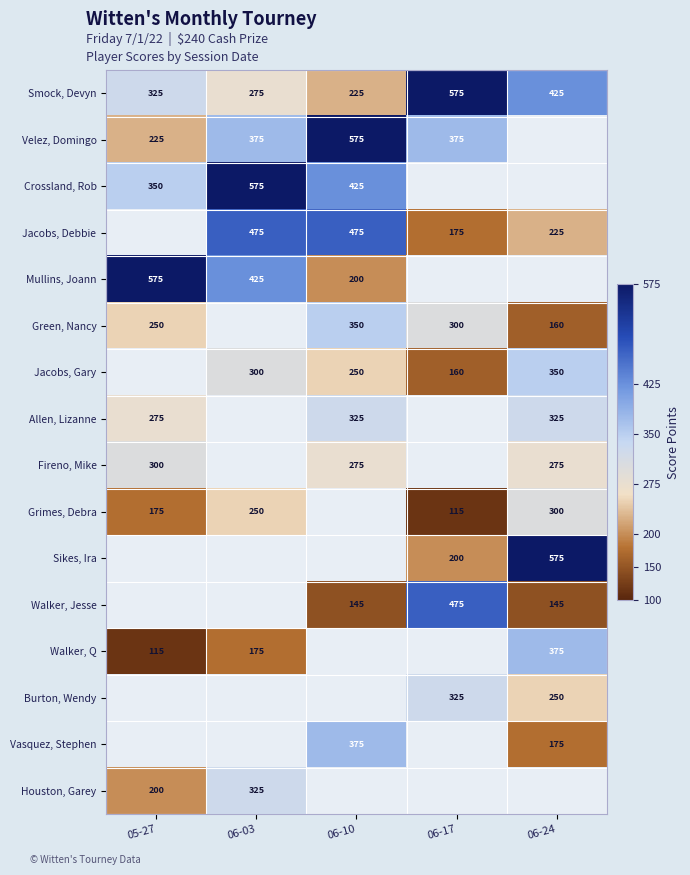

What is the difference between the Velez, Domingo values at 05-27 and 06-17?

150